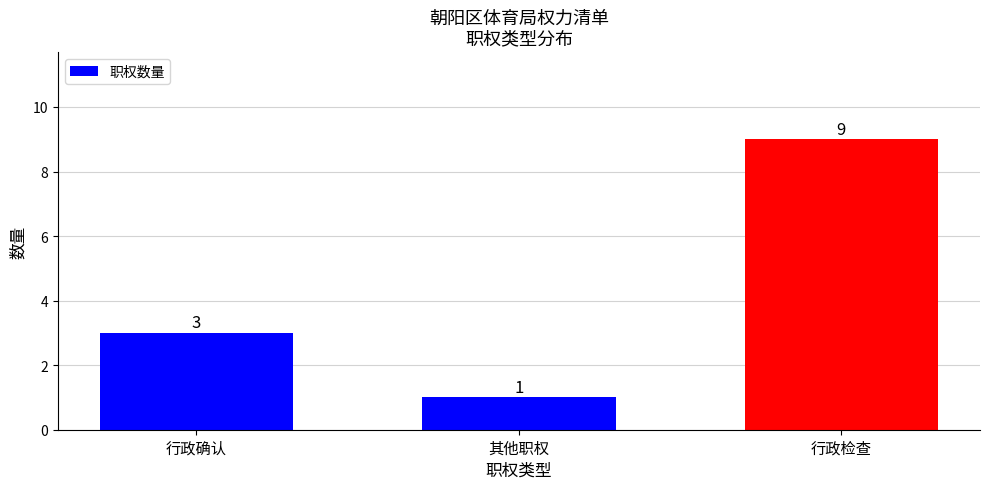

At which category does the chart reach its peak across all series?

行政检查